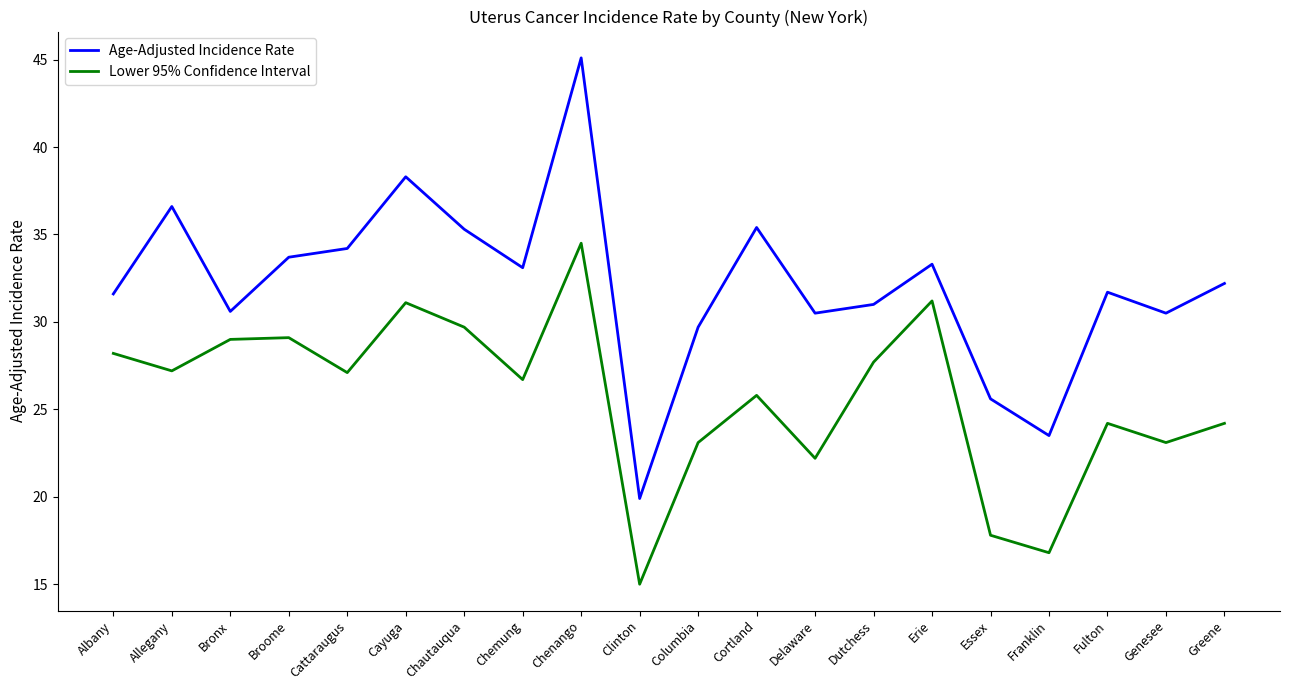

The Lower 95% Confidence Interval series shows 30.4 at Delaware. True or false?

False